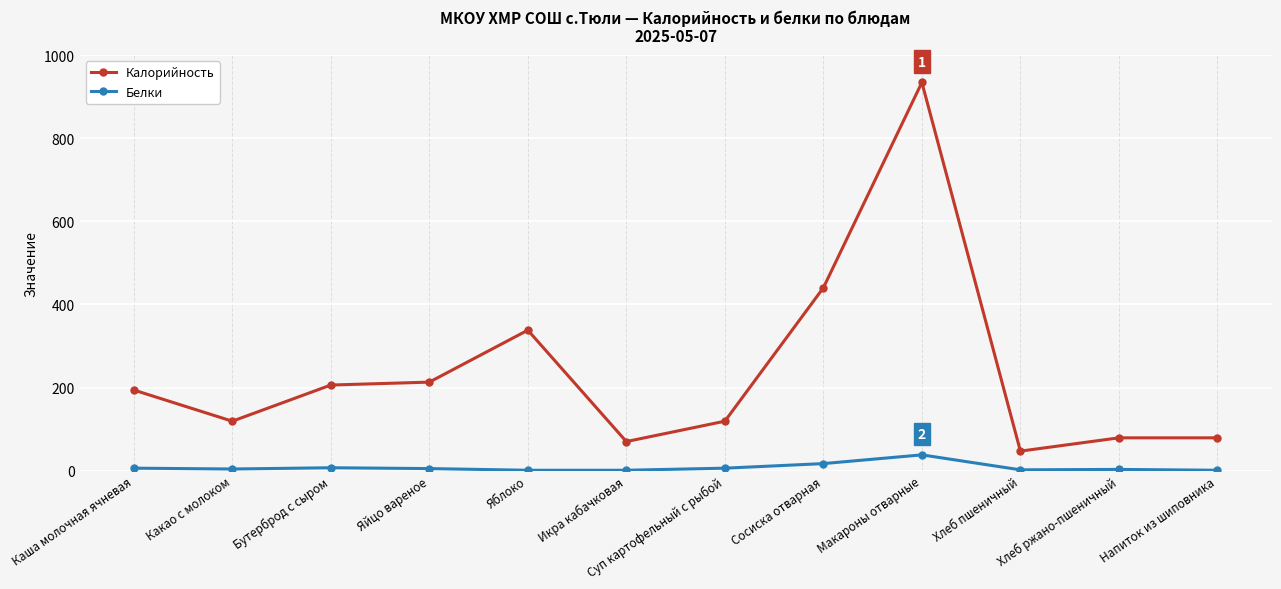

Rank the series by their maximum value, from highest to lowest.

Калорийность, Белки